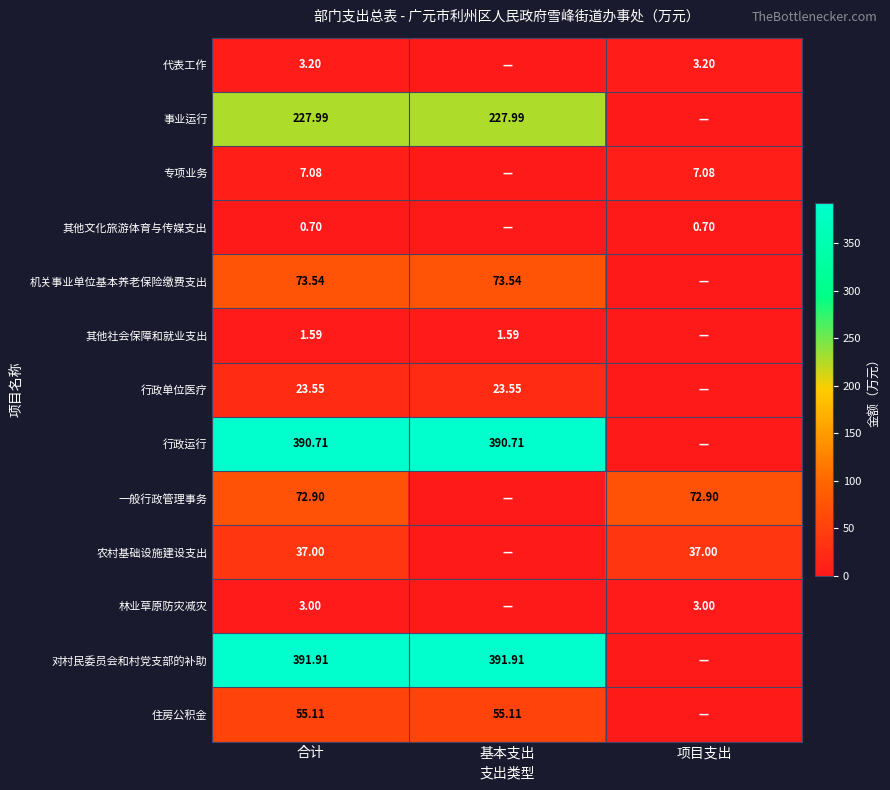

Rank the series at 合计 from highest to lowest value.

对村民委员会和村党支部的补助, 行政运行, 事业运行, 机关事业单位基本养老保险缴费支出, 一般行政管理事务, 住房公积金, 农村基础设施建设支出, 行政单位医疗, 专项业务, 代表工作, 林业草原防灾减灾, 其他社会保障和就业支出, 其他文化旅游体育与传媒支出